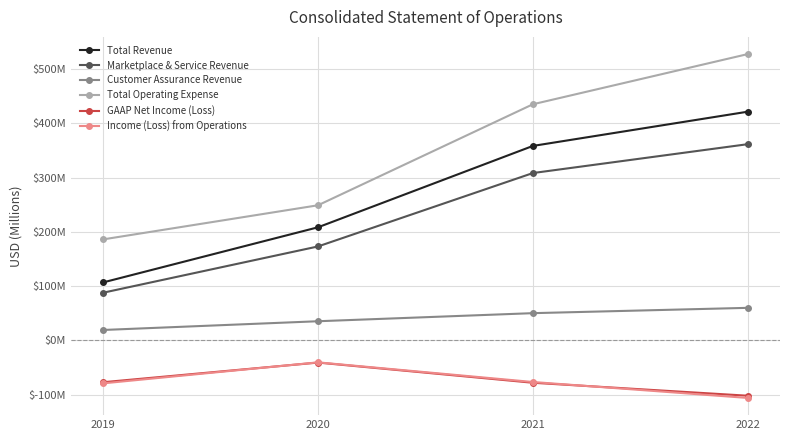

What is the spread (max minus min) of values at 2020?

290.0